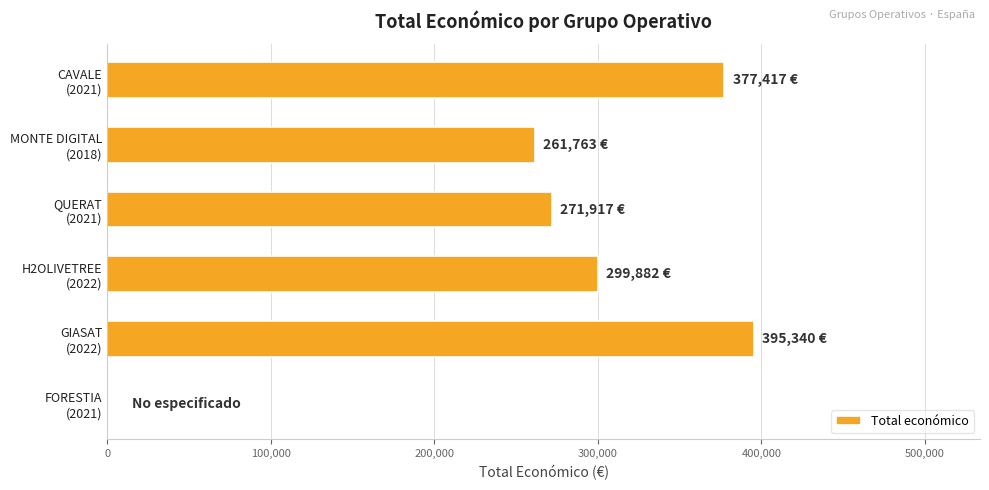

What is the sum of all values?

1606319